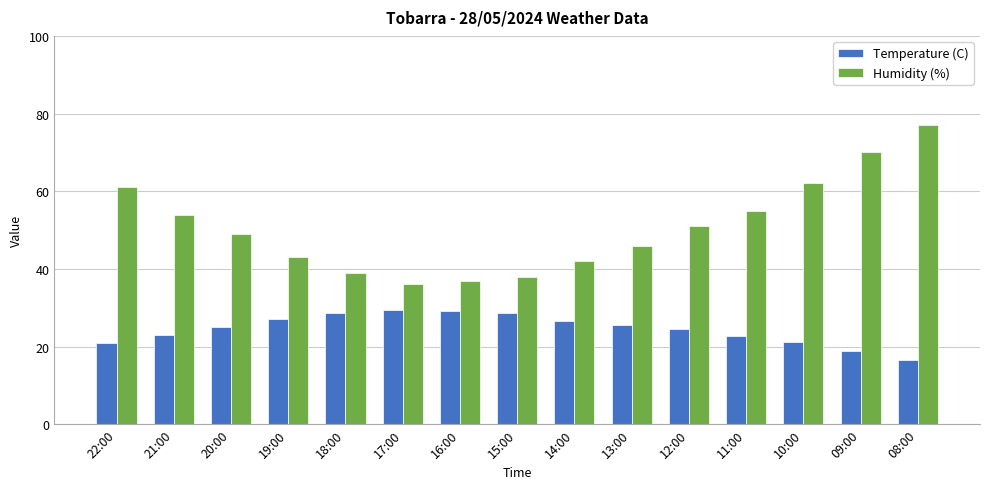

How many groups of bars are there?

15